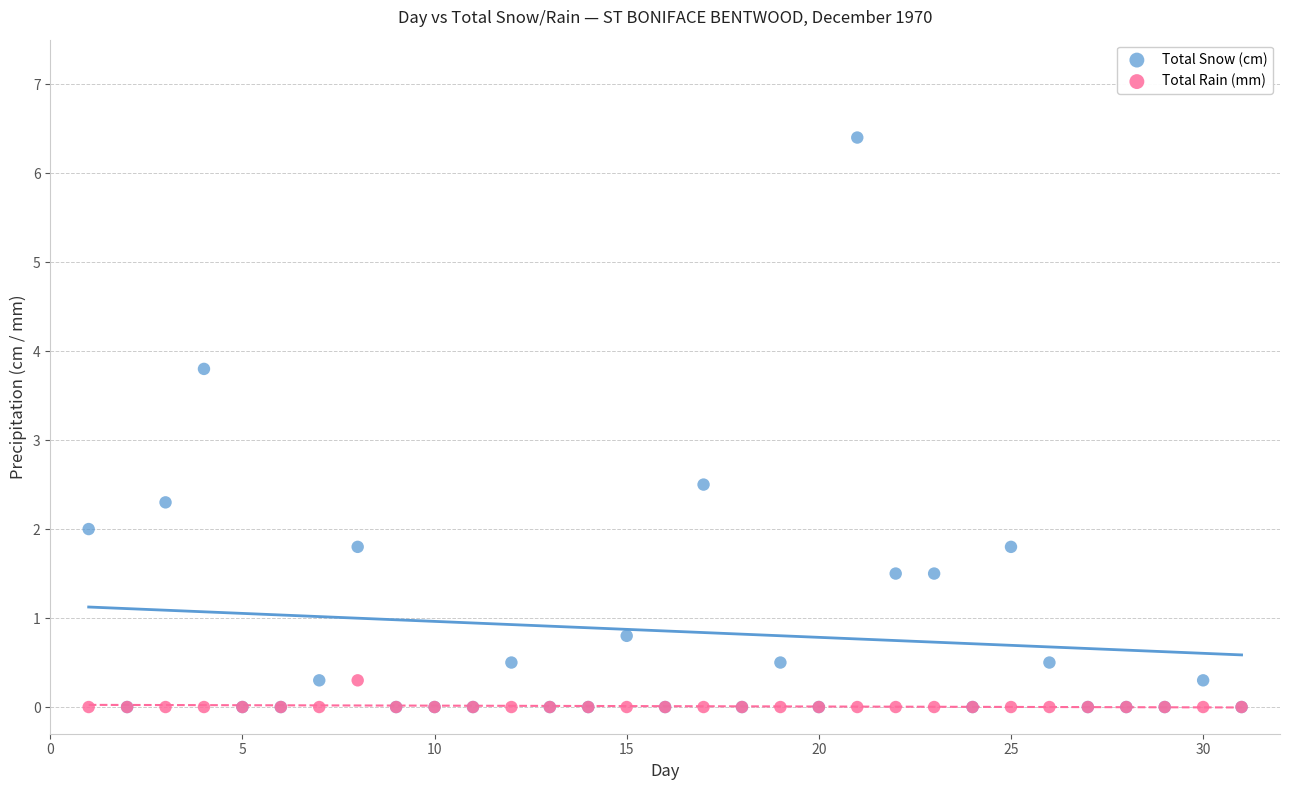

Across all series, what Y value is closest to 3?

2.5